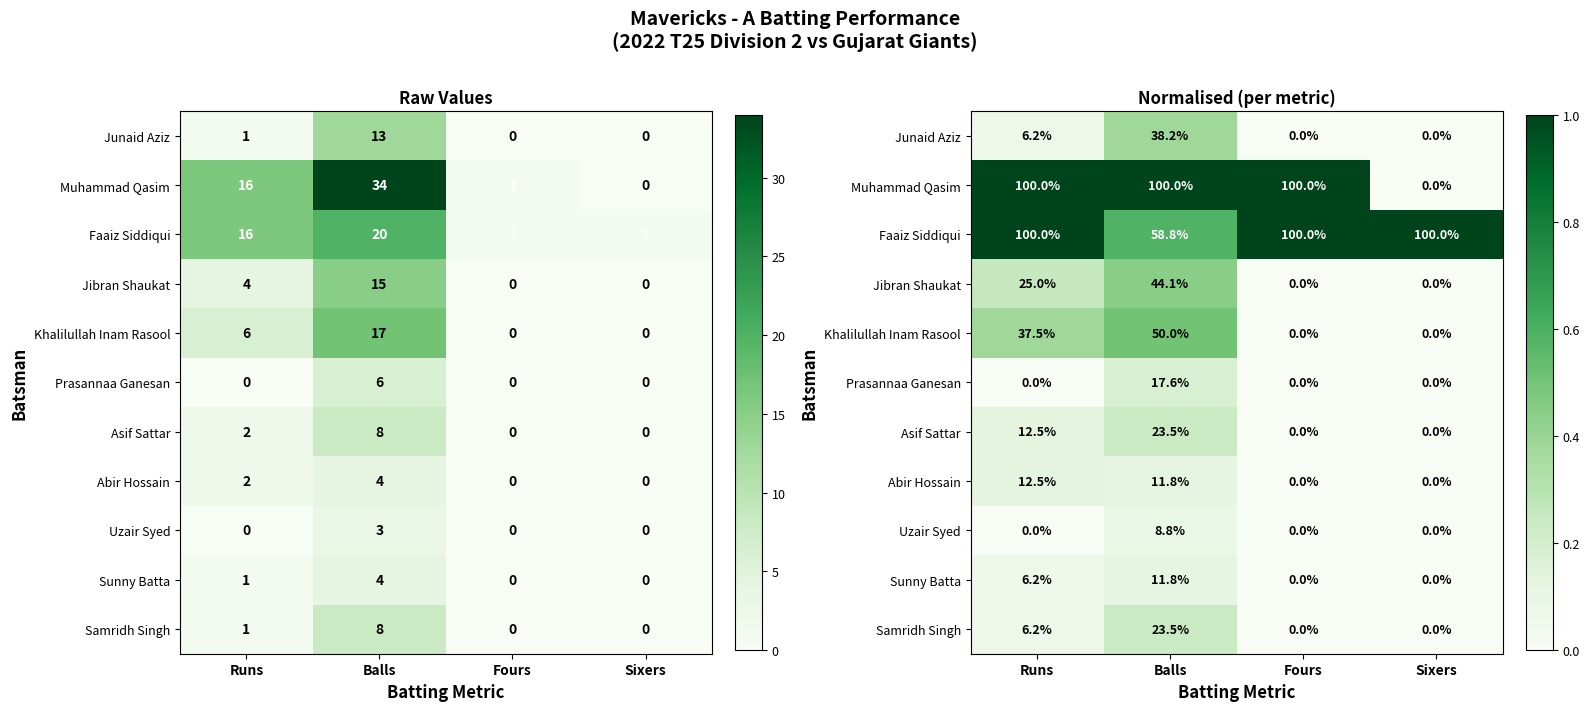

Is the value of Abir Hossain at Fours greater than the value of Asif Sattar at Runs?

No